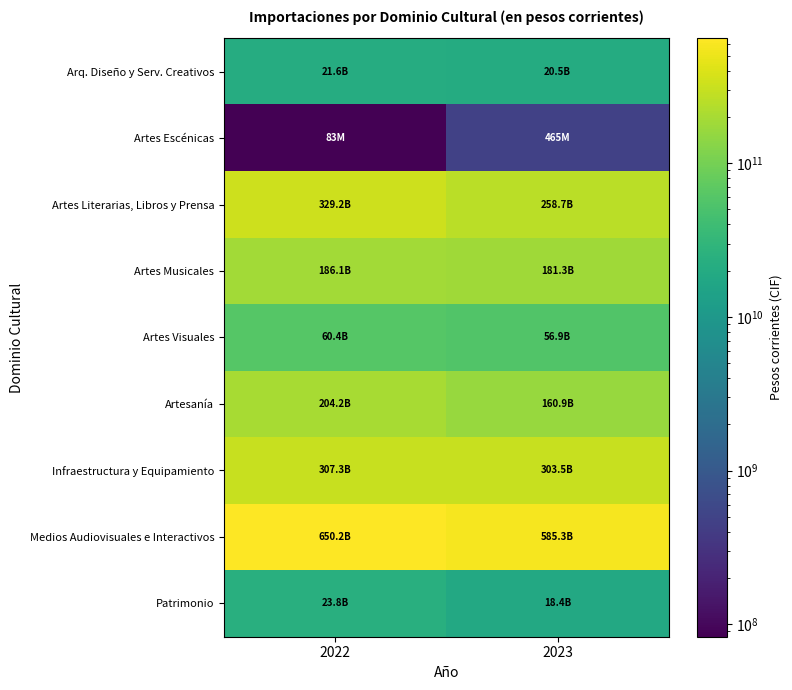

What is the smallest value displayed?

83013147.2